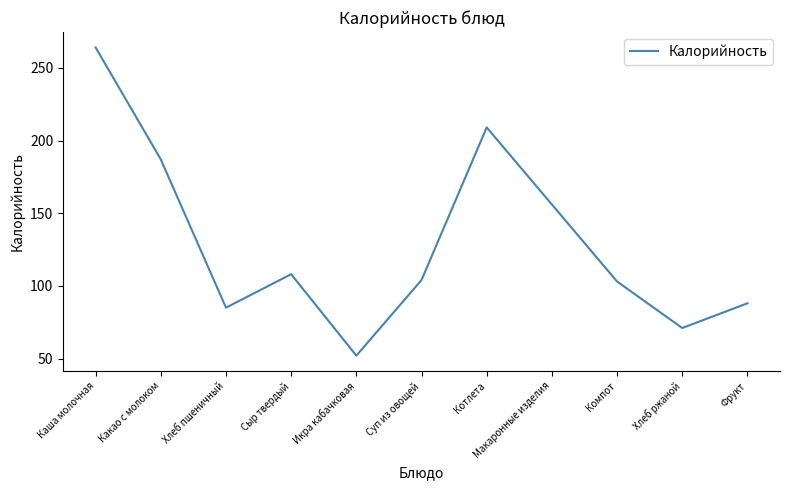

What is the sum of all values?

1427